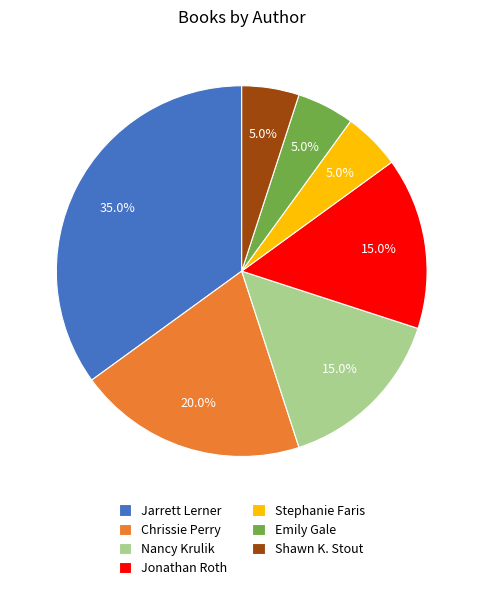

Combined, what portion of the pie is Shawn K. Stout and Jonathan Roth?

20.0%